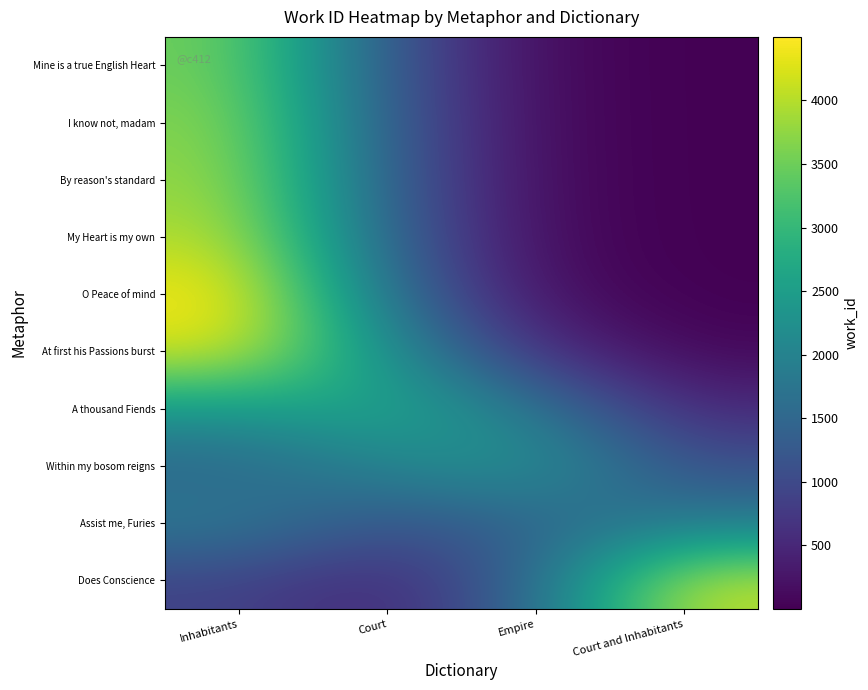

At which category is the sum across all series the highest?

Inhabitants